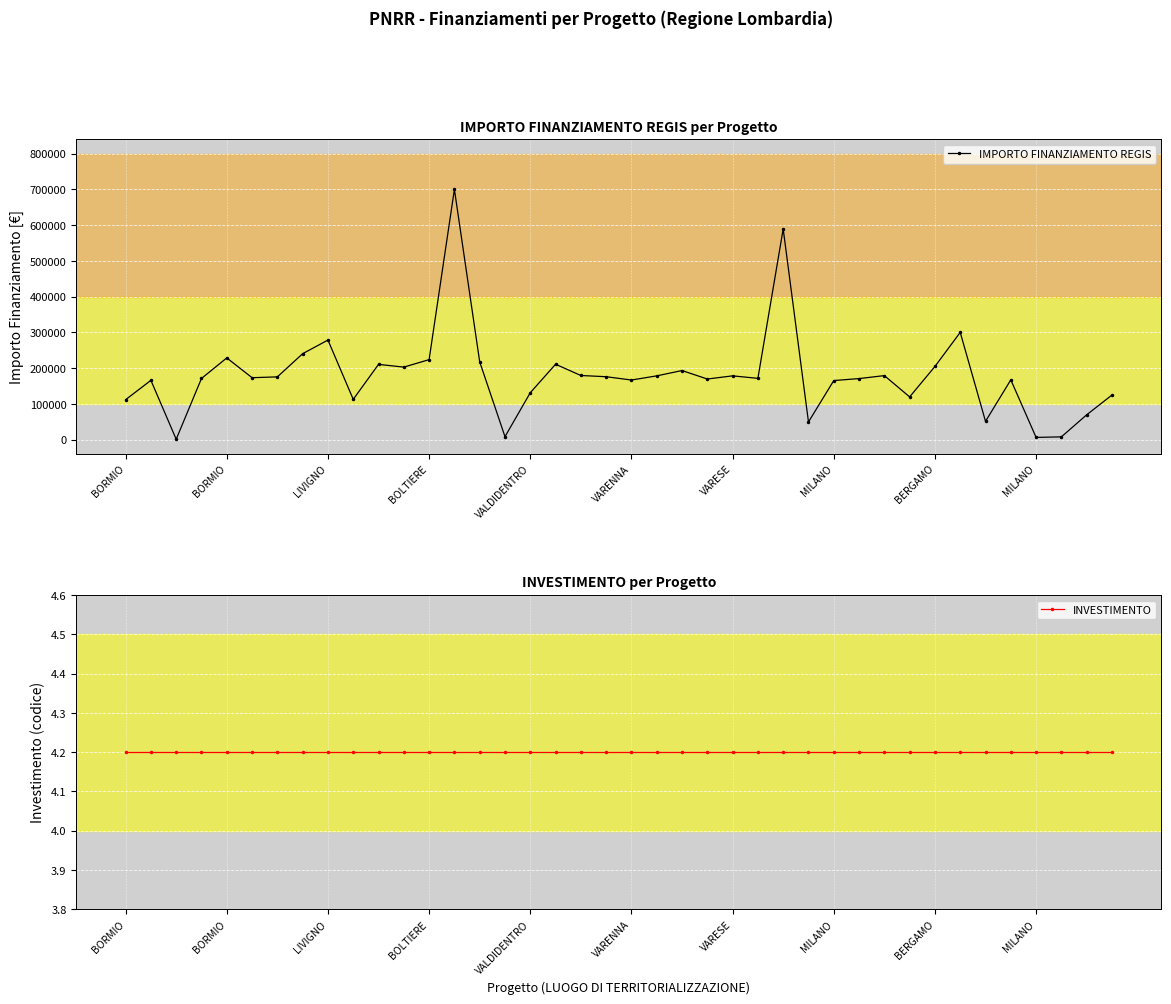

What is the spread (max minus min) of values at 38?

69528.4